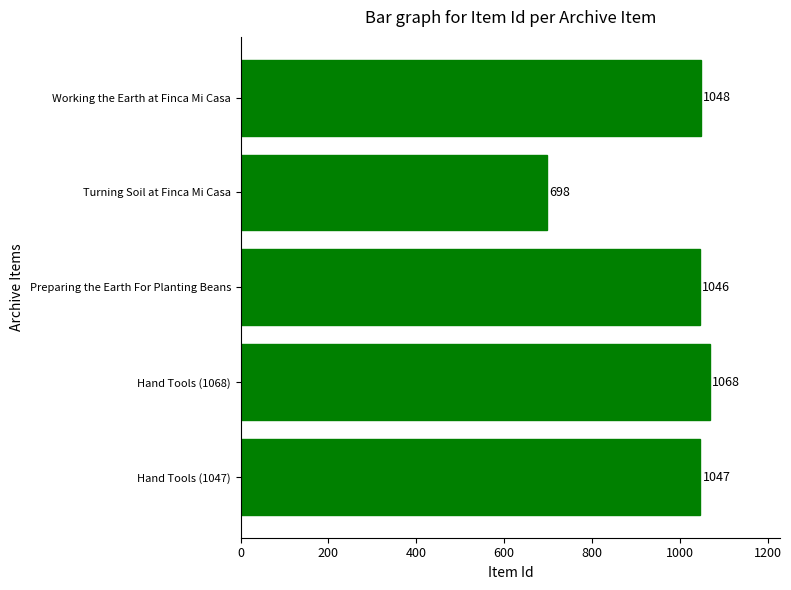

Which has a higher value, Preparing the Earth For Planting Beans or Hand Tools (1047)?

Hand Tools (1047)